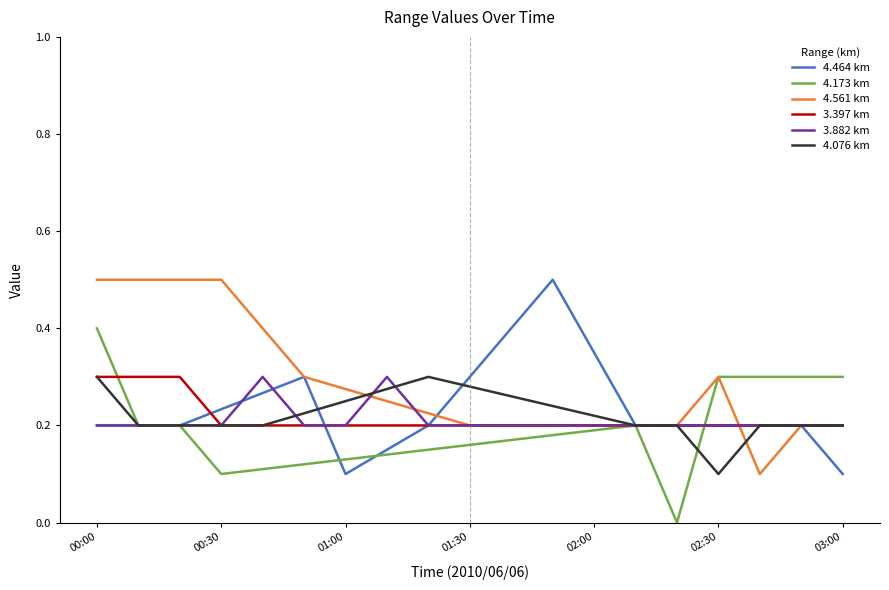

Which series has the largest total across all categories?

4.561 km